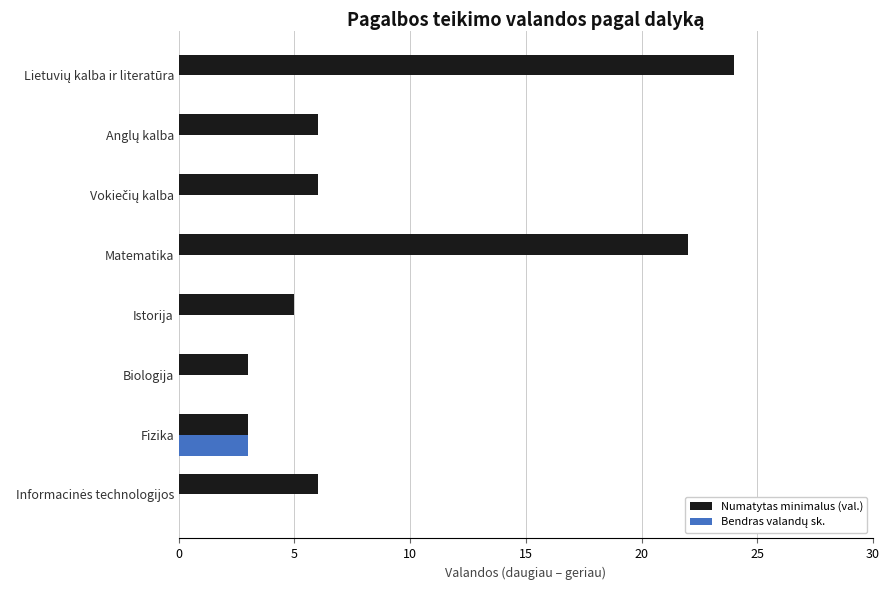

What is the maximum value shown in the chart?

24